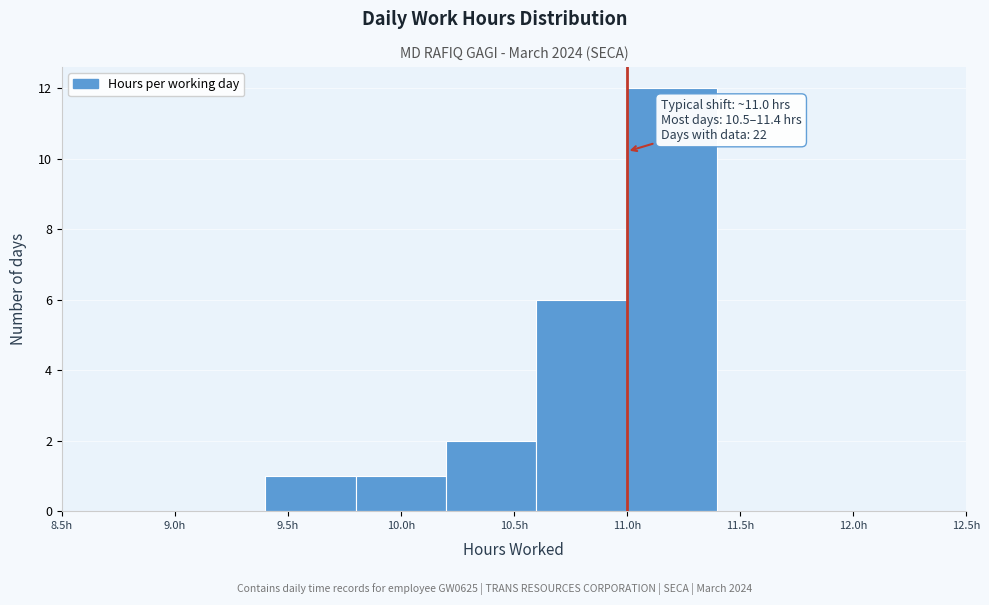

Which range on the x-axis has the tallest bar?

11.0 to 11.4